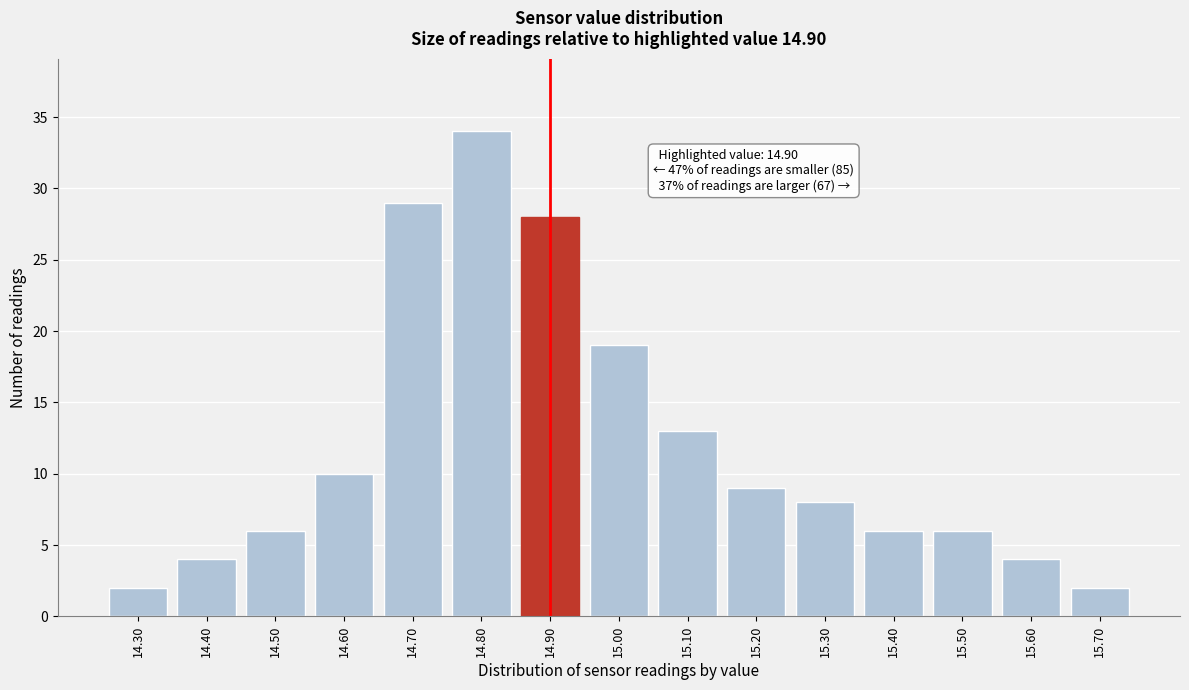

Reading right to left, what are all the values shown in this chart?

15.70=2	15.60=4	15.50=6	15.40=6	15.30=8	15.20=9	15.10=13	15.00=19	14.90=28	14.80=34	14.70=29	14.60=10	14.50=6	14.40=4	14.30=2